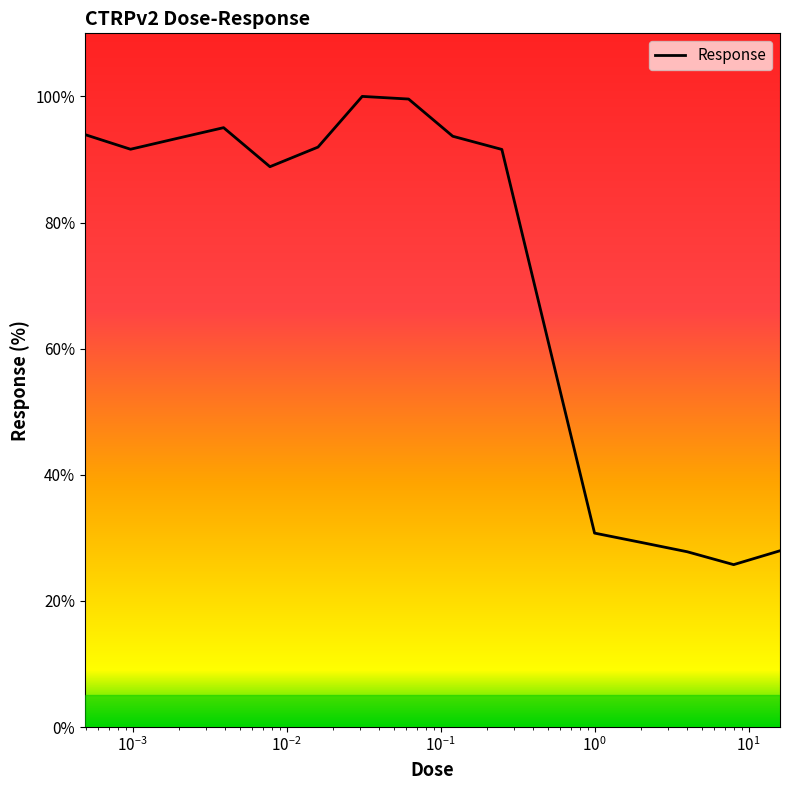

What is the minimum value shown in the chart?

25.8